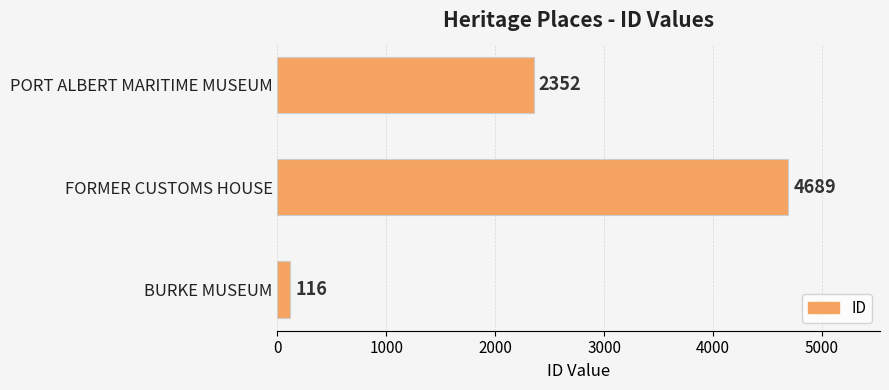

The value at FORMER CUSTOMS HOUSE is 4689. True or false?

True